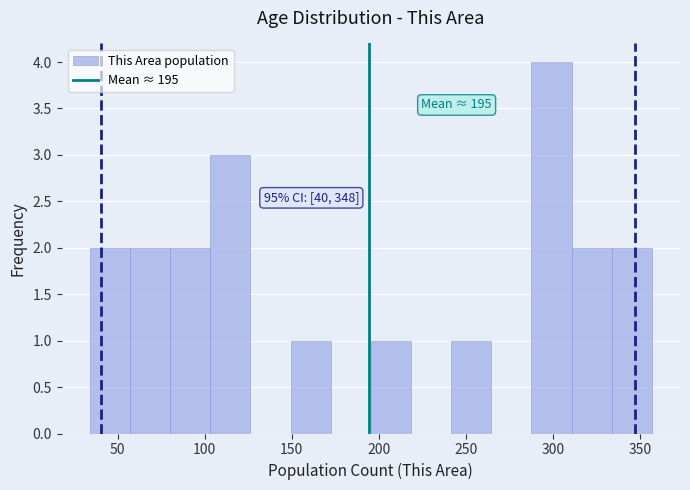

Which range on the x-axis has the tallest bar?

290 to 310